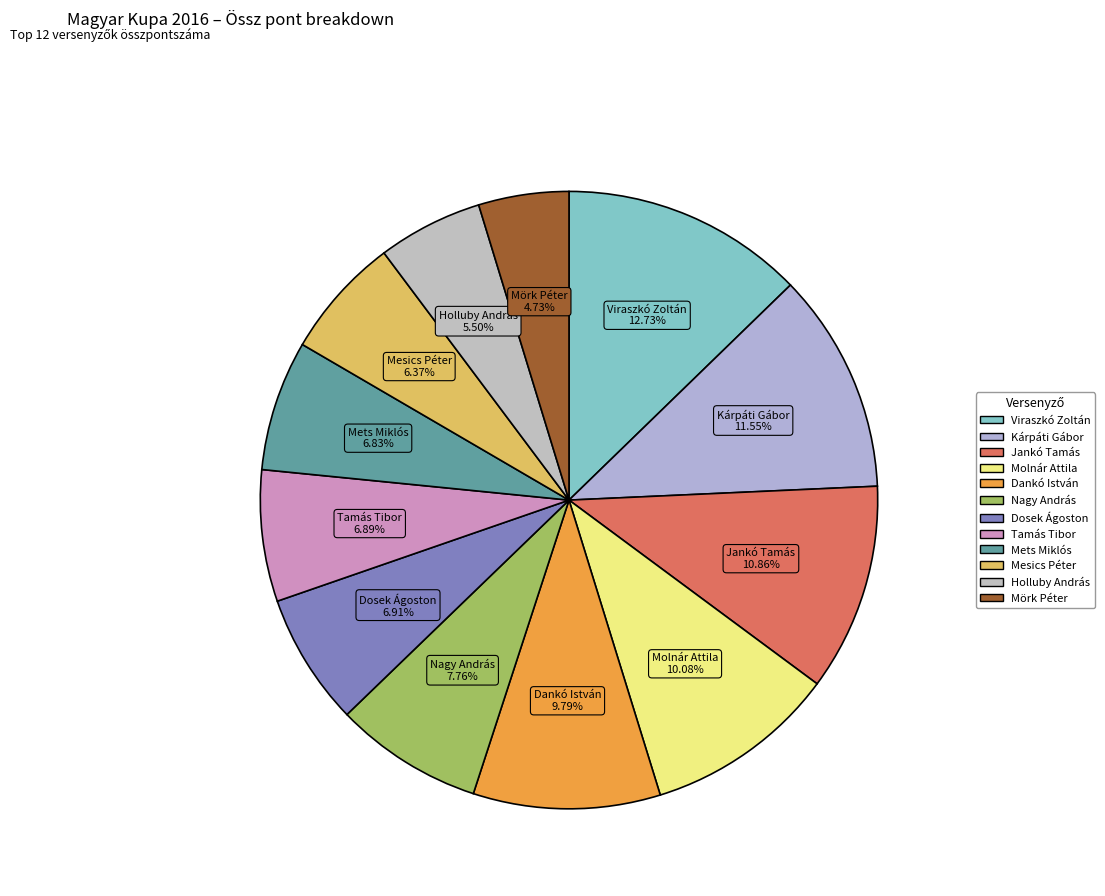

What is the smallest slice in the pie chart?

Mörk Péter